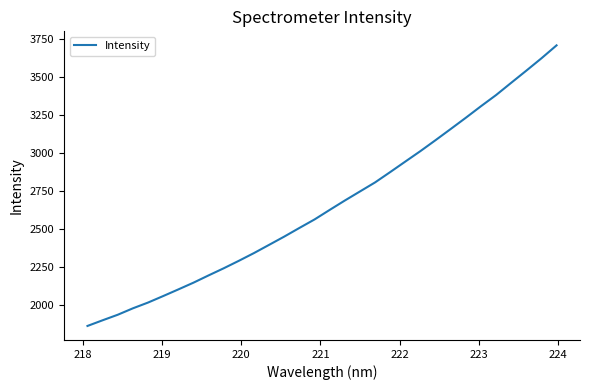

What is the sum of all values?

85216.6